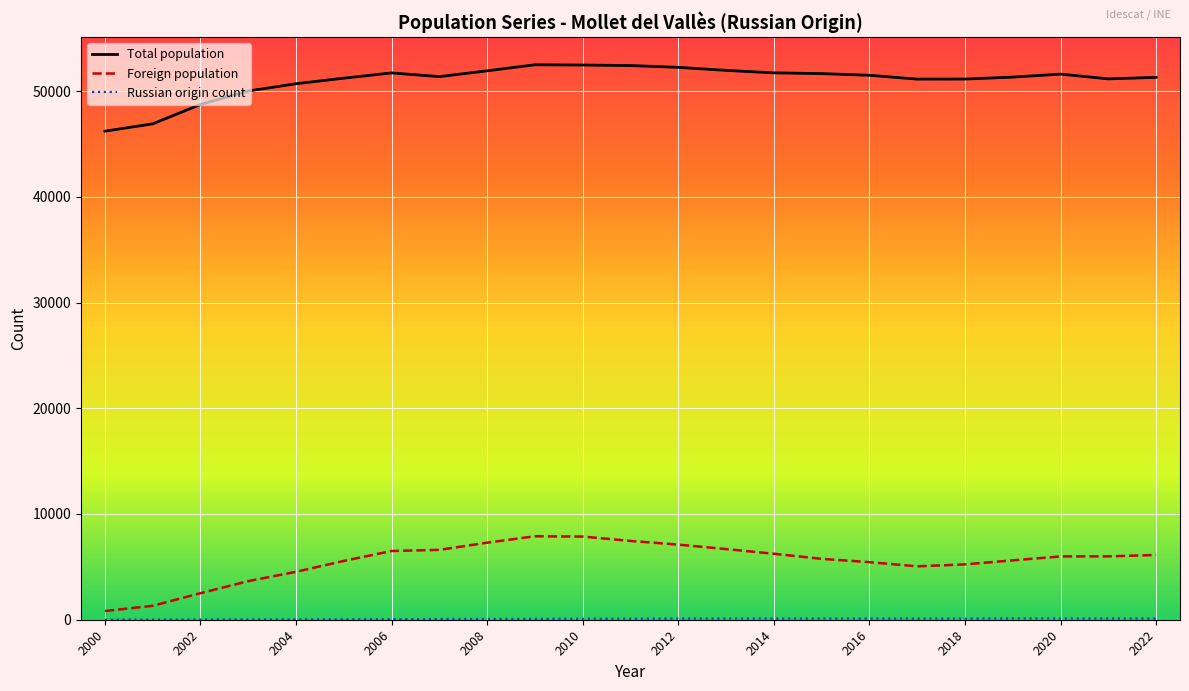

True or false: Total population and Foreign population intersect in this chart.

False